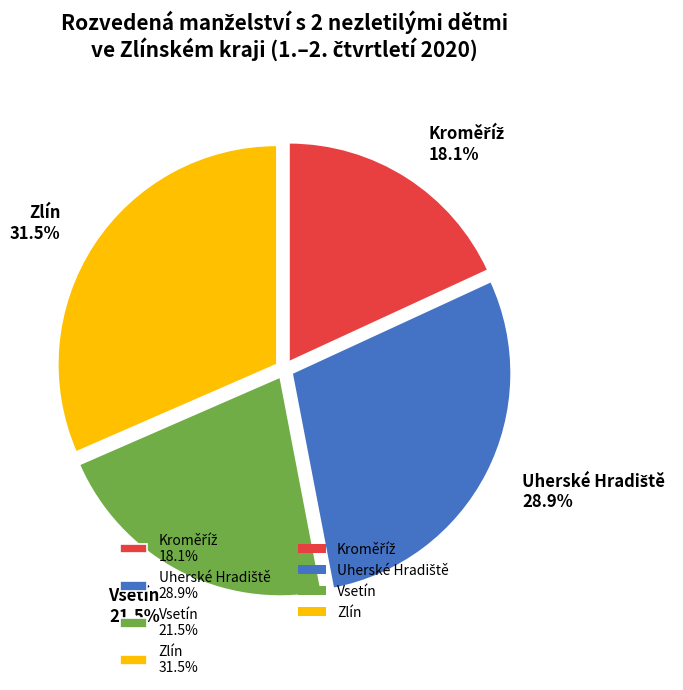

To the nearest percent, what is the difference between the largest and smallest slice percentages?

13%